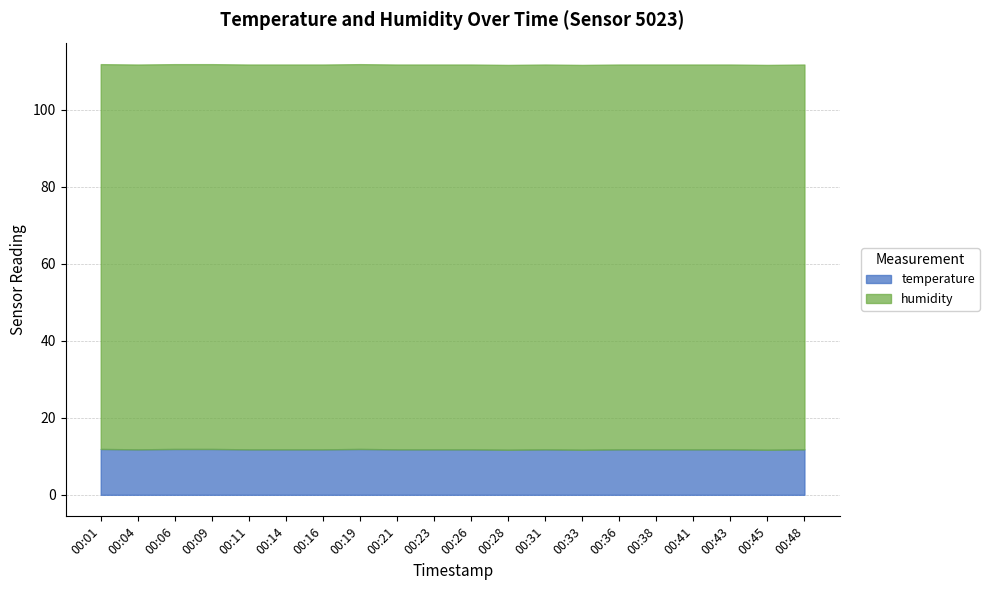

Rank the series by their maximum value, from lowest to highest.

temperature, humidity